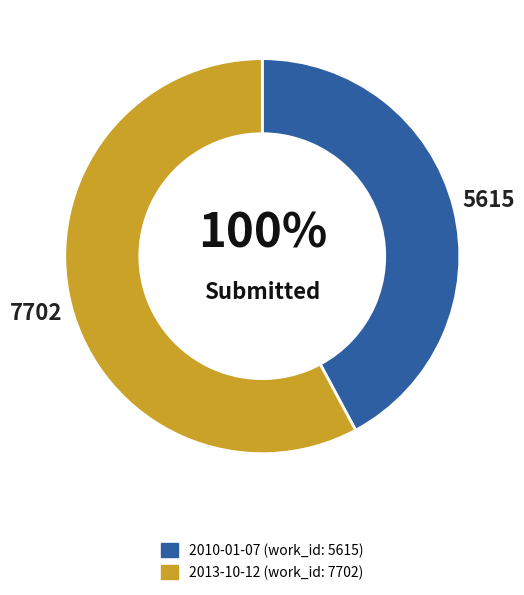

What is the ratio of the value at 2013-10-12 to the value at 2010-01-07?

1.4